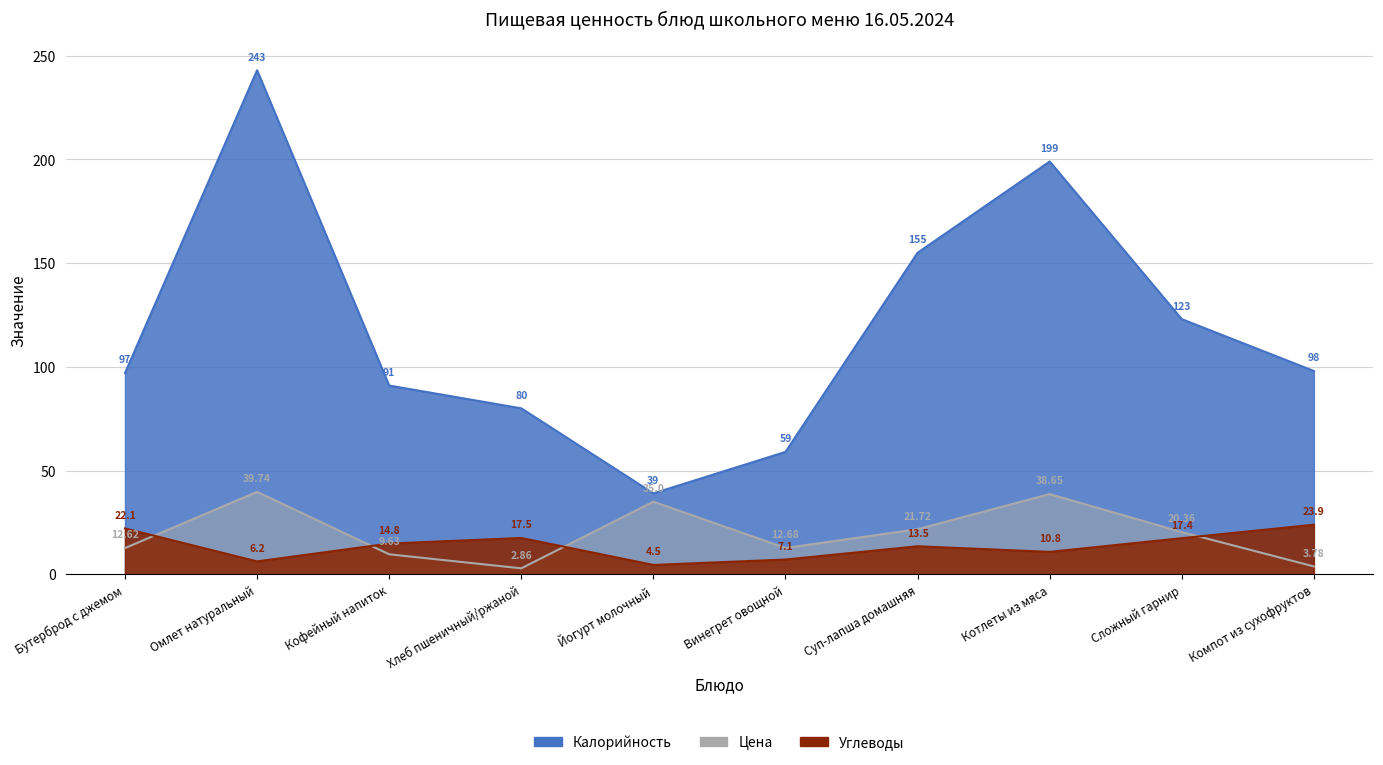

What is the spread (max minus min) of values at Хлеб пшеничный/ржаной?

77.1